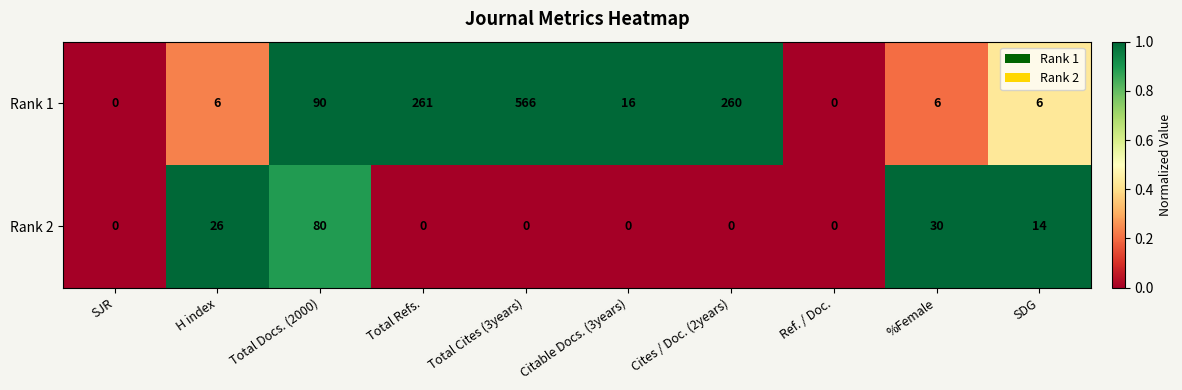

At which category is the sum across all series the highest?

Total Cites (3years)